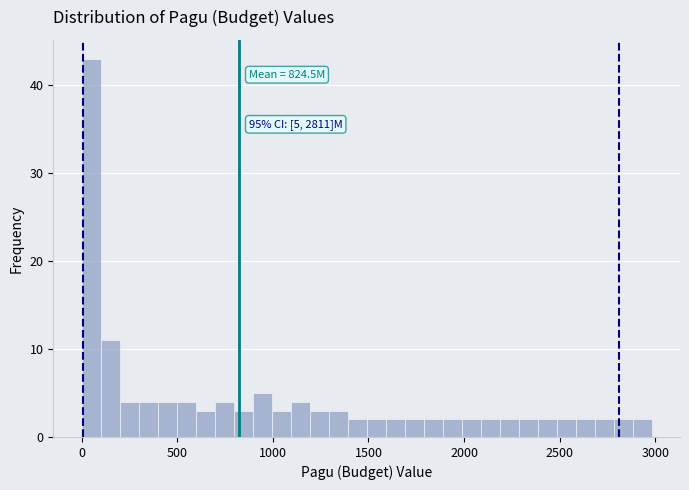

Around what value on the x-axis is the tallest bar? Give the approximate position of its centre, as read against the axis.

50